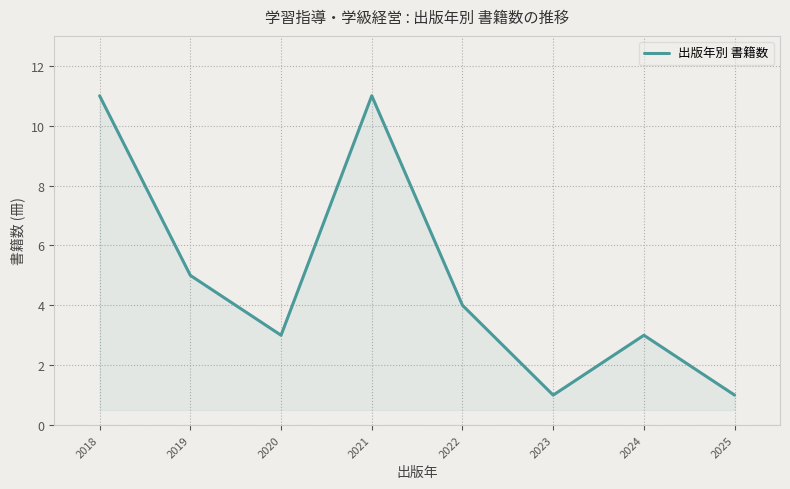

At which label does the data first exceed 4?

2018